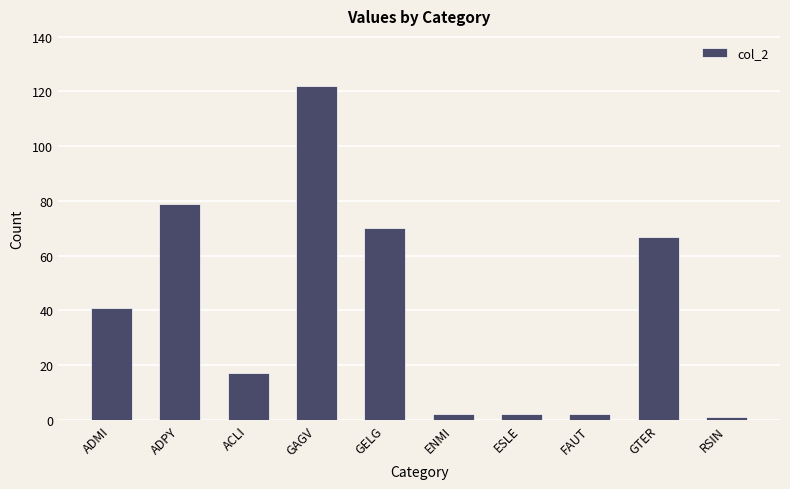

How many bars are there in total?

10